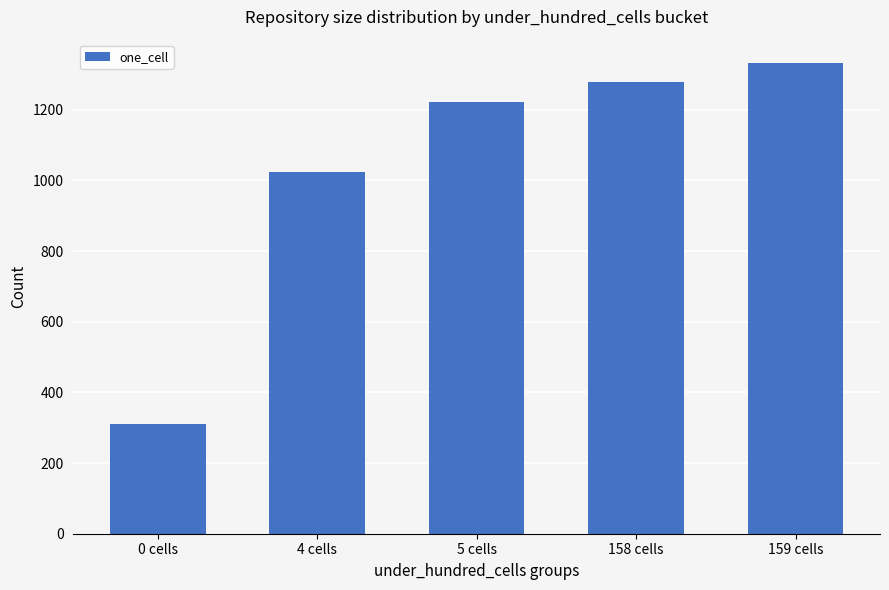

Where is the data nearest to the value 822?

4 cells